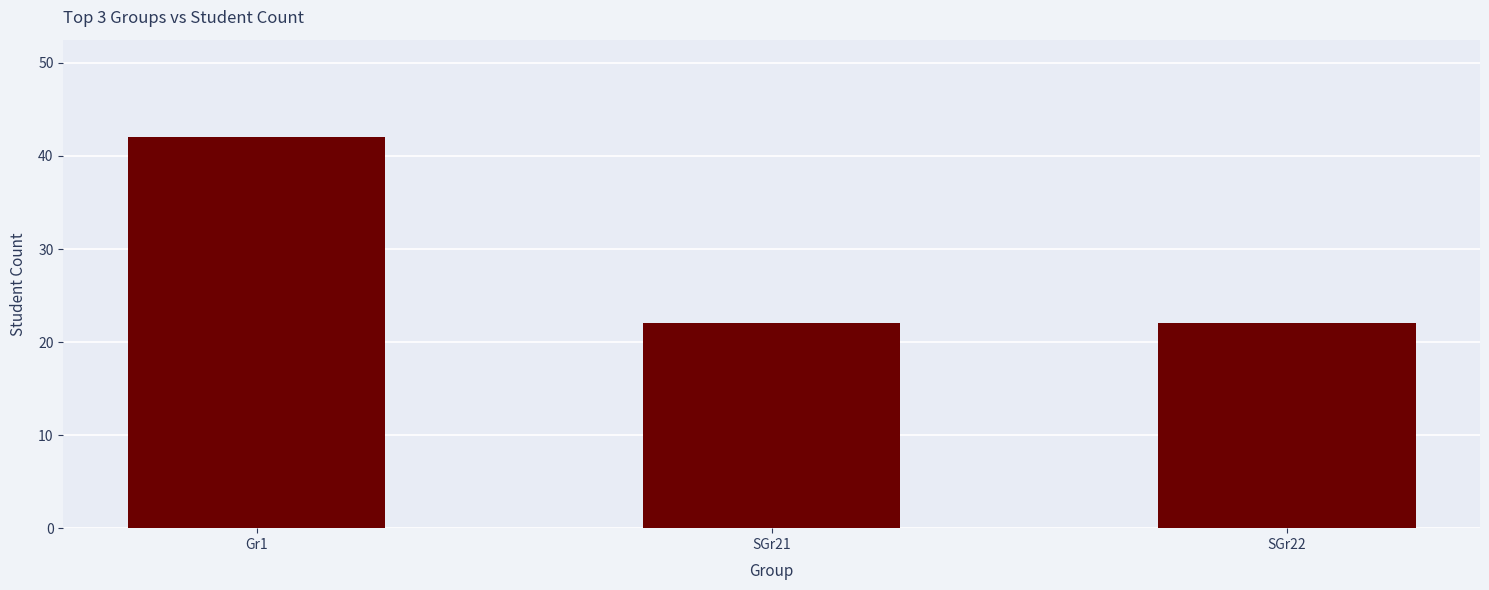

What position from the right is SGr21?

2